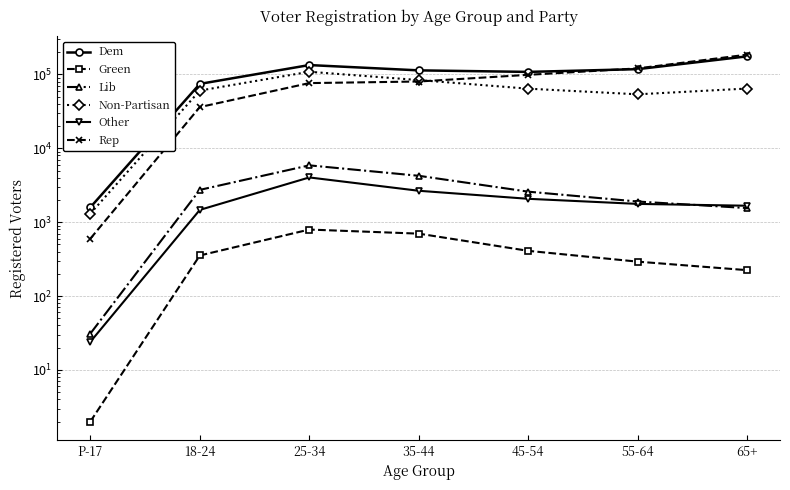

Which has a higher value, 65+ or 18-24?

65+